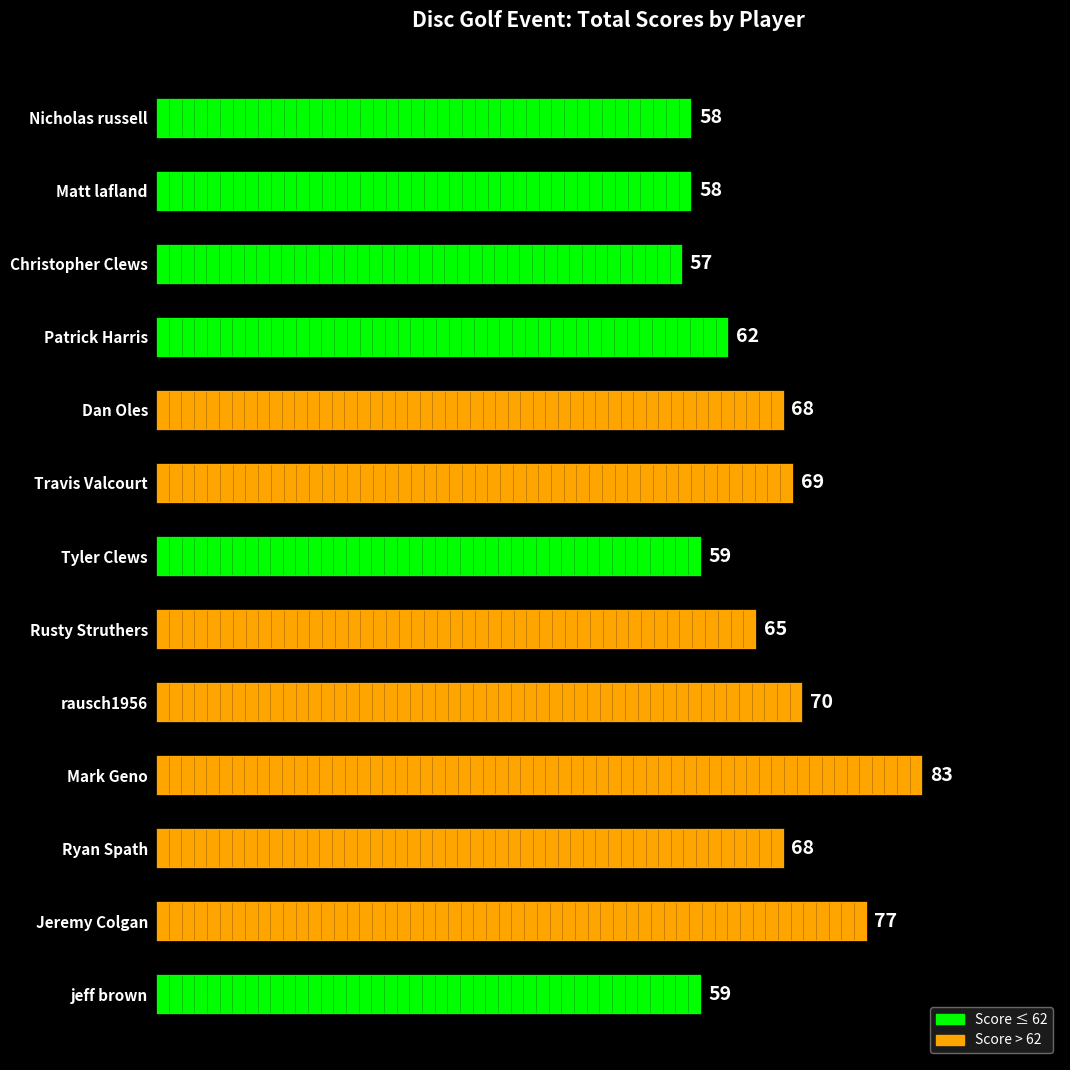

How many bars are there in total?

13